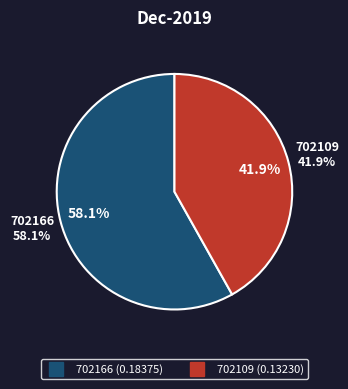

Rank the categories by value from lowest to highest.

702109, 702166